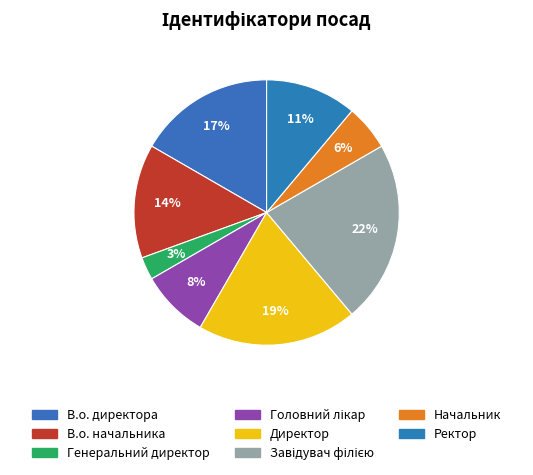

To the nearest percent, what is the difference between the Генеральний директор and В.о. директора slice percentages?

14%